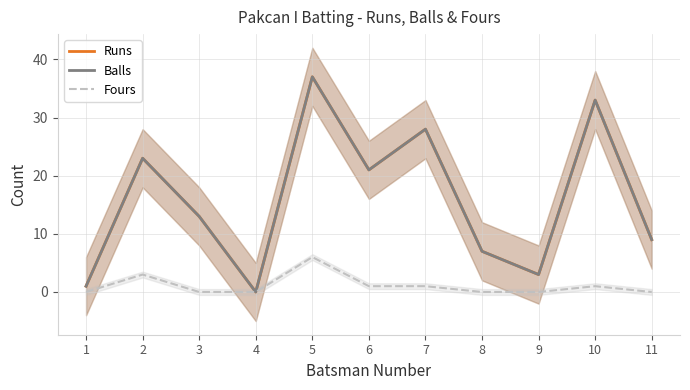

At which category does the chart reach its peak across all series?

5